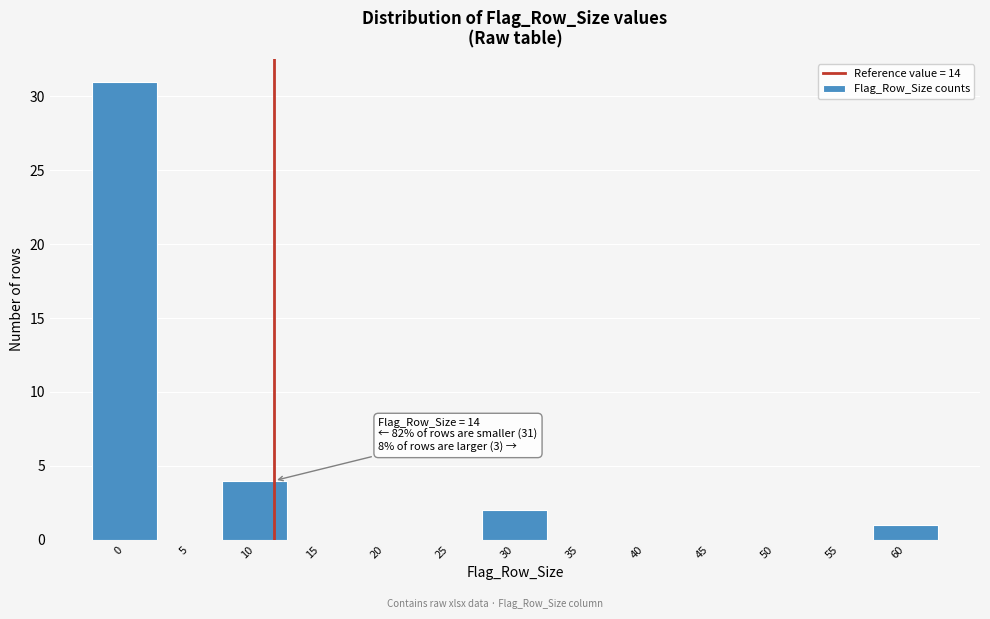

Reading right to left, extract all data points from this chart.

60=1	55=0	50=0	45=0	40=0	35=0	30=2	25=0	20=0	15=0	10=4	5=0	0=31